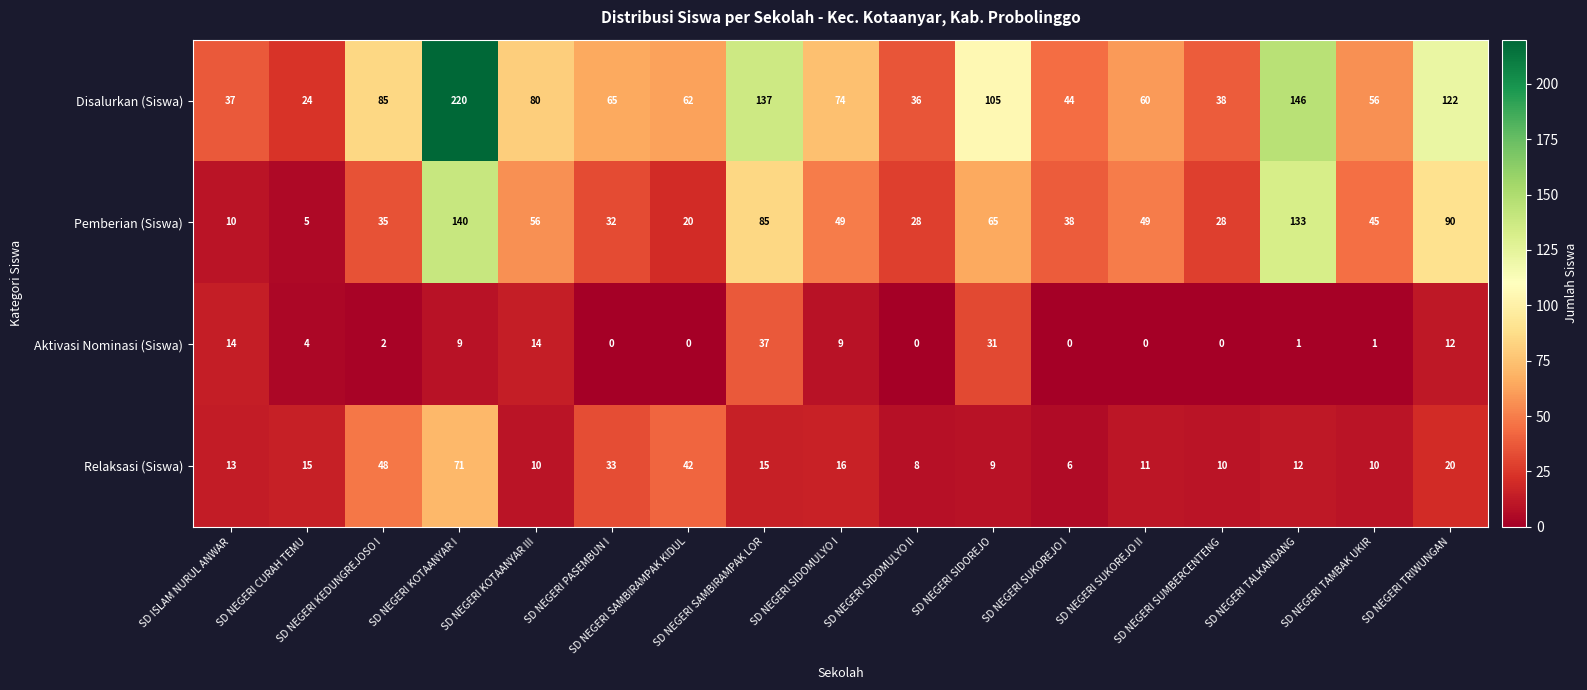

What is the lowest value of the Relaksasi (Siswa) series?

6